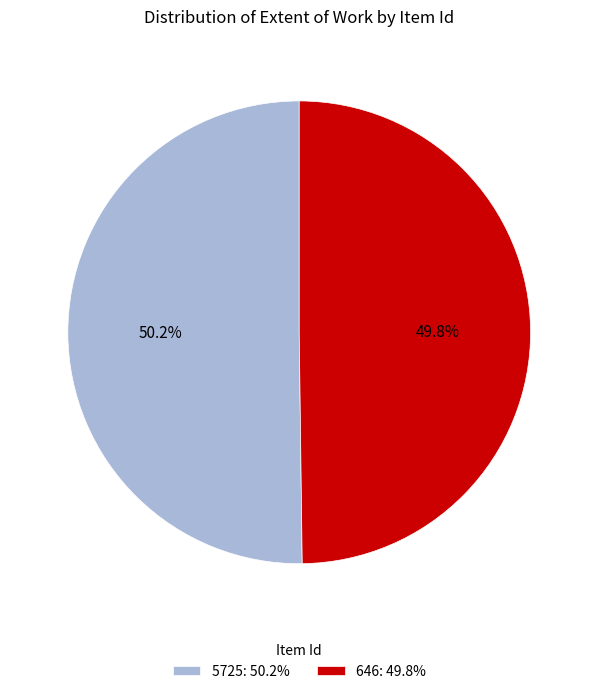

How many slices are in this pie chart?

2